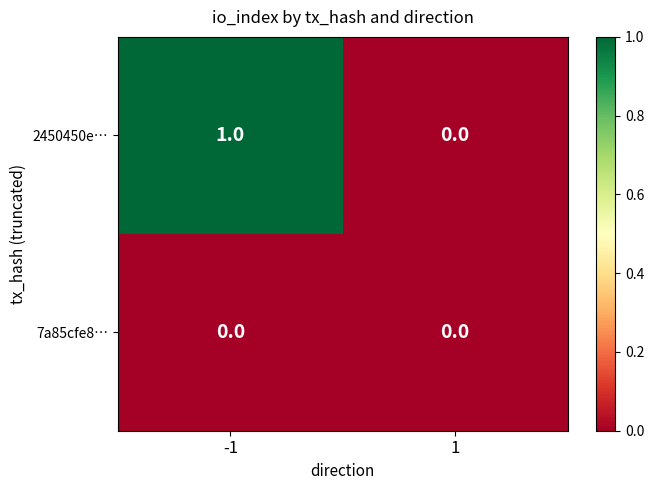

Which series has the largest total across all categories?

2450450e…